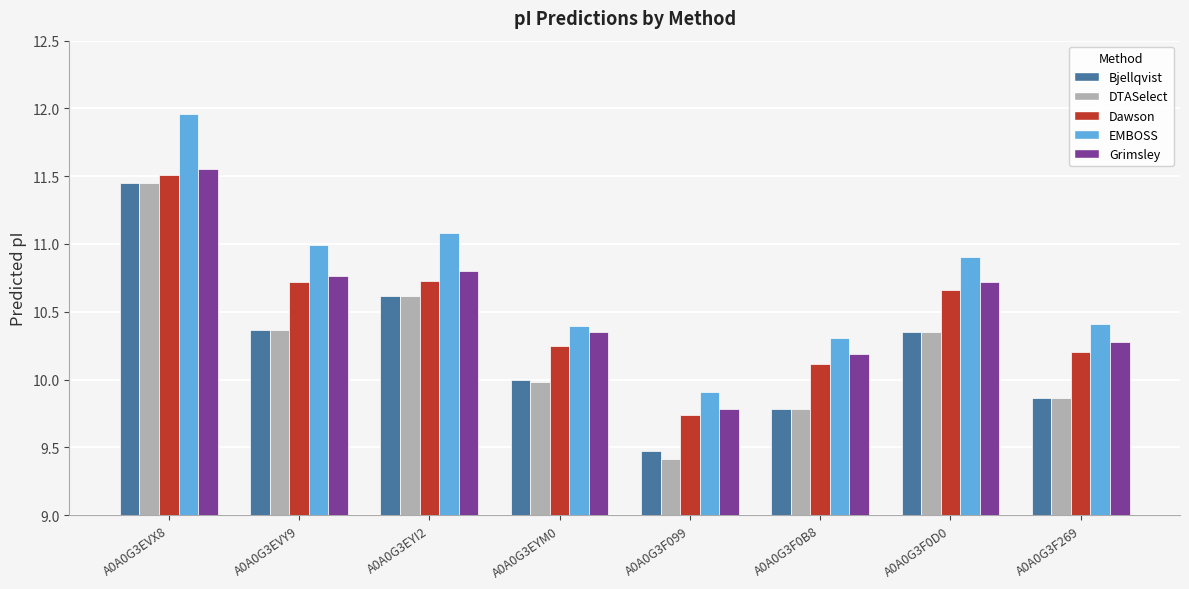

Which series has the widest spread of values?

EMBOSS